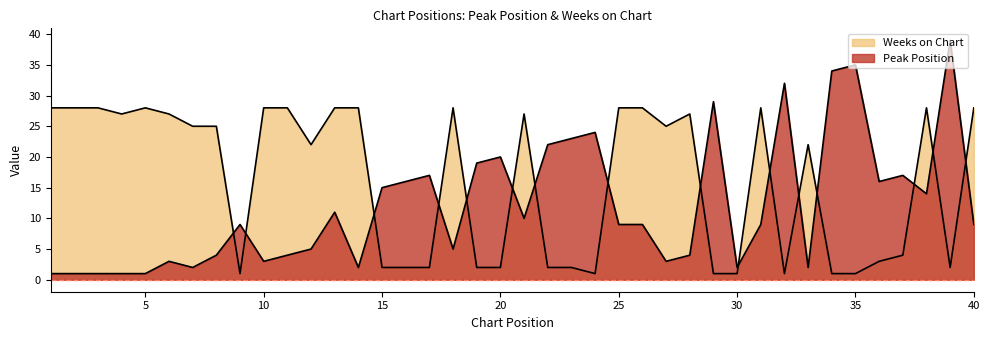

What are all the series names shown in the legend?

Peak Position, Weeks on Chart